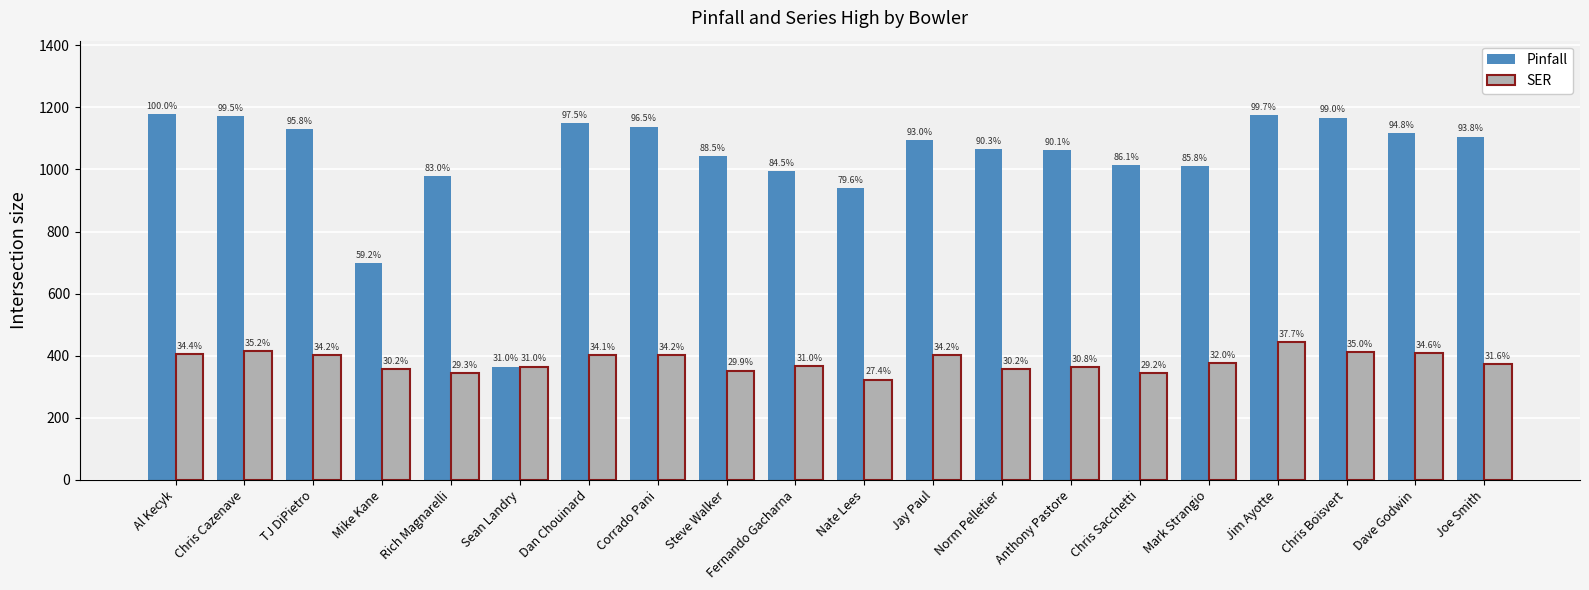

Are the bars horizontal?

No